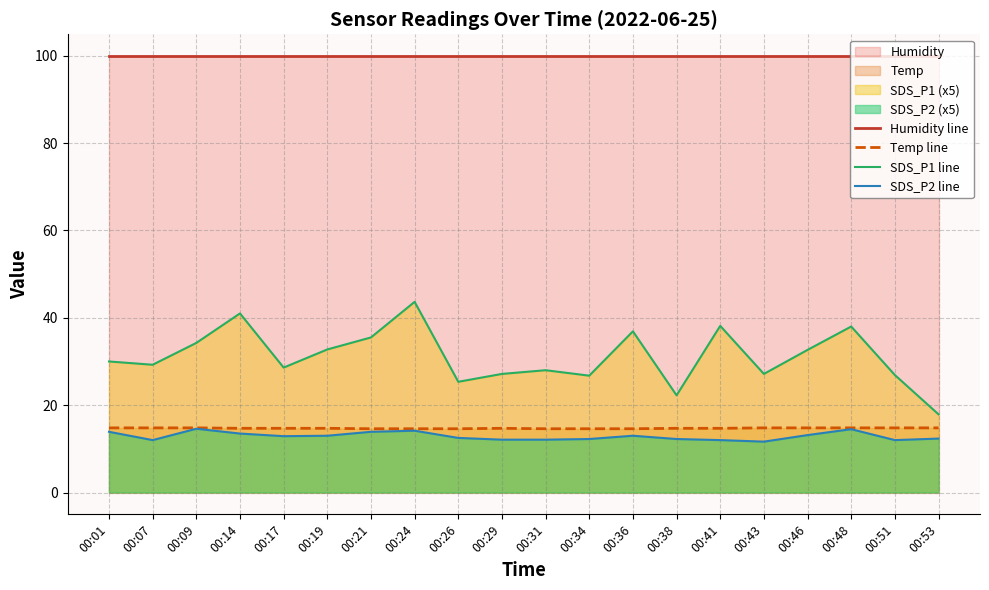

What is the total value across all series at 00:01?

158.6